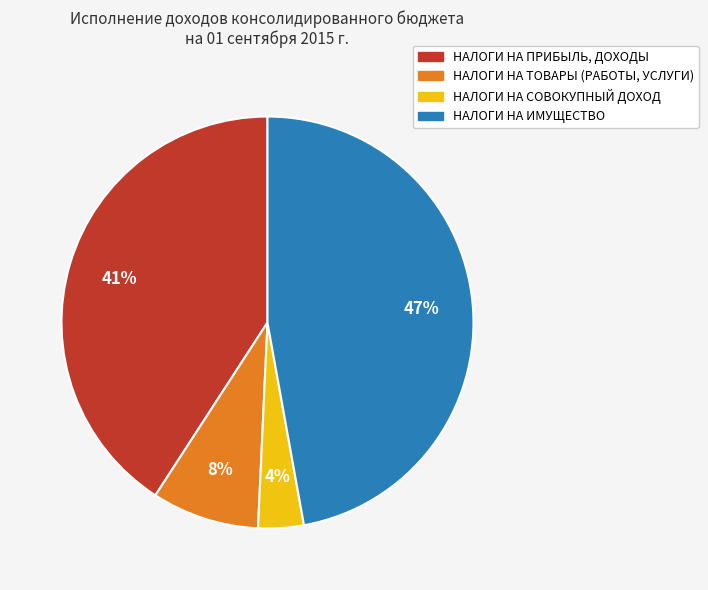

How many slices are in this pie chart?

4